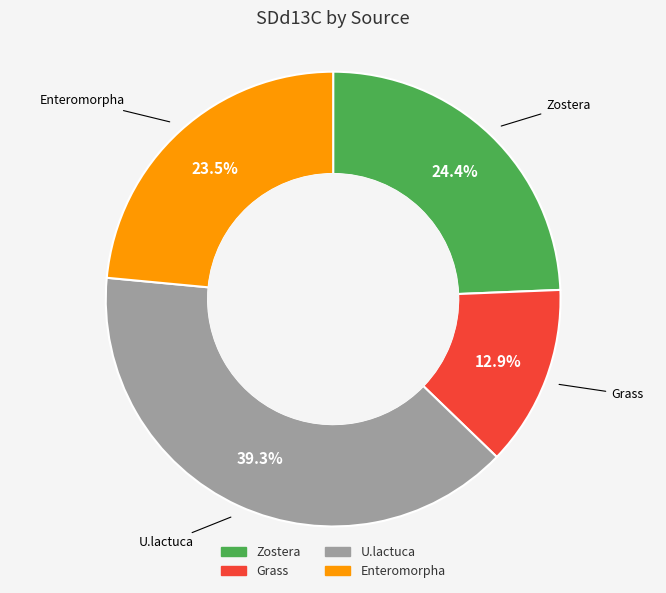

Which category has the smallest portion of the pie?

Grass